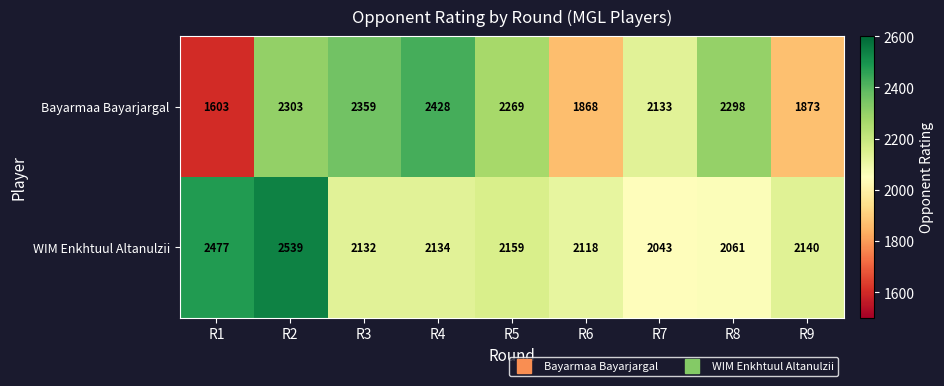

What is the maximum value shown in the chart?

2539